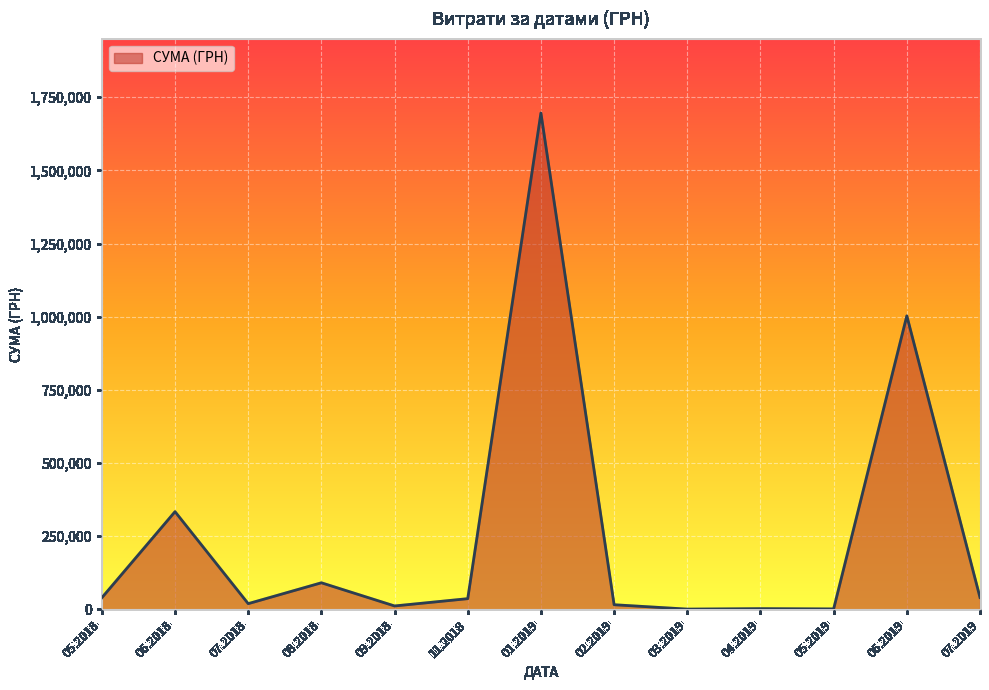

Is it true that the value at 06.2018 is 86539.9?

False